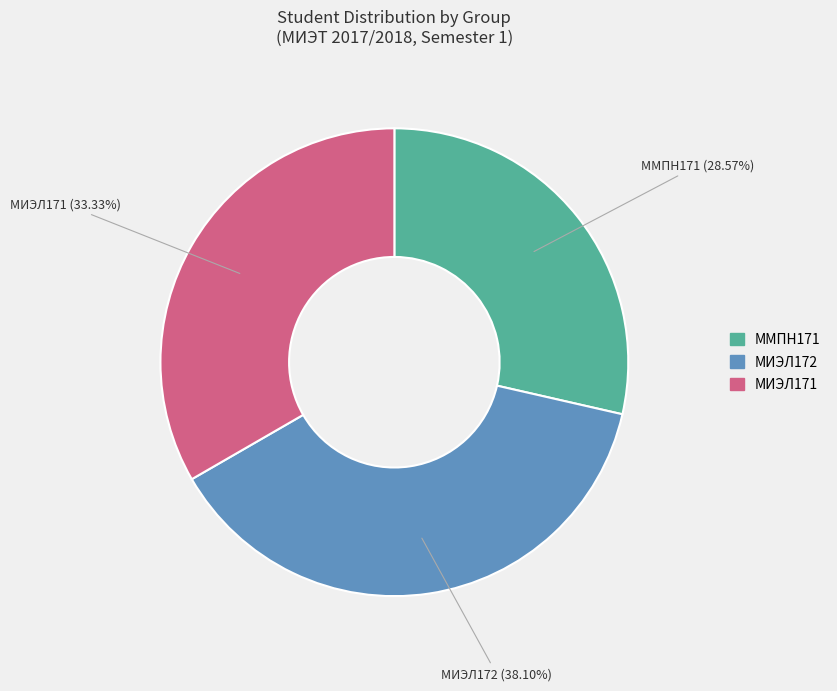

What is the total percentage of МИЭЛ171 and ММПН171?

61.9%